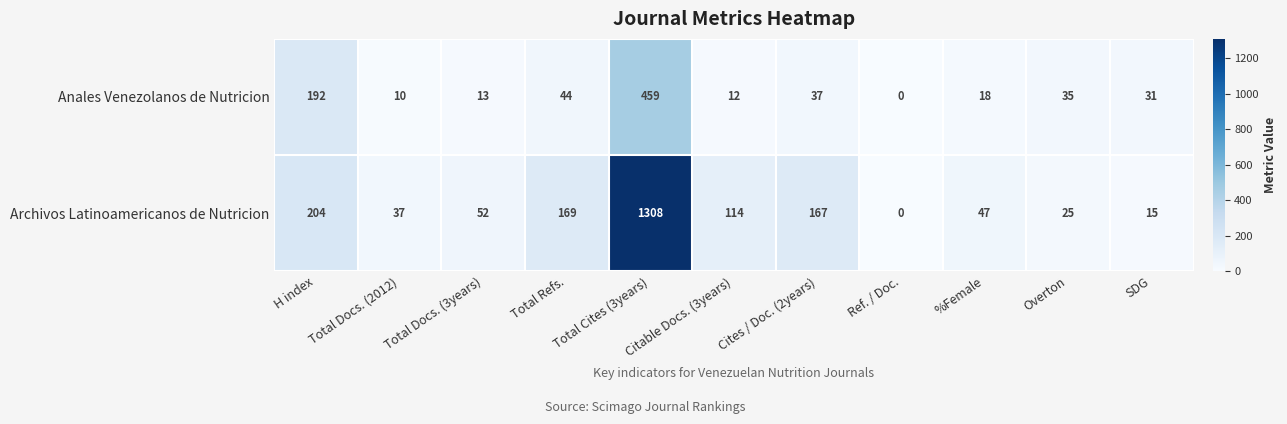

What is the total value across all series at Cites / Doc. (2years)?

204